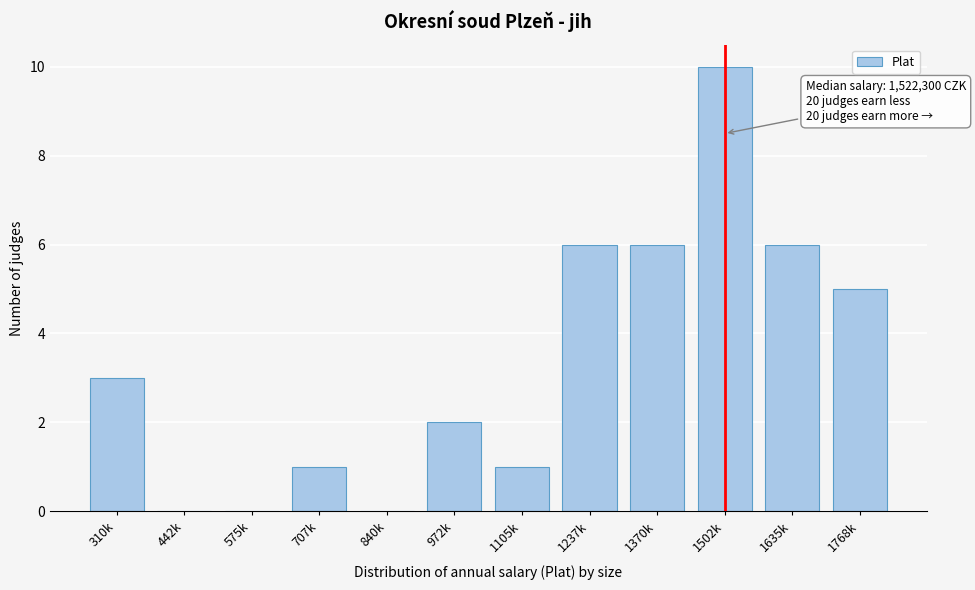

Reading left to right, list all the values displayed in this chart.

310k=3	442k=0	575k=0	707k=1	840k=0	972k=2	1105k=1	1237k=6	1370k=6	1502k=10	1635k=6	1768k=5